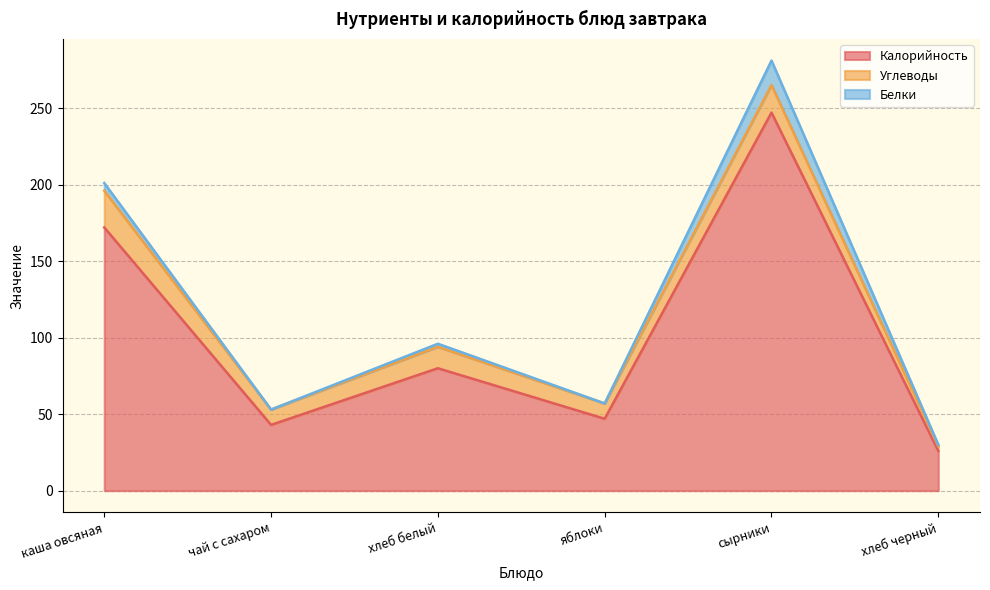

At which label is Углеводы closest to 13?

хлеб белый